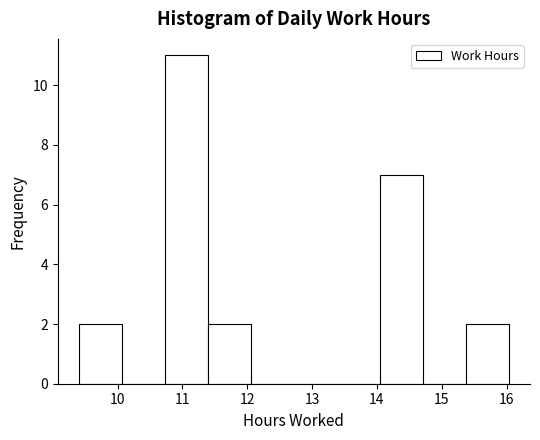

Which range on the x-axis has the tallest bar?

10.7 to 11.4